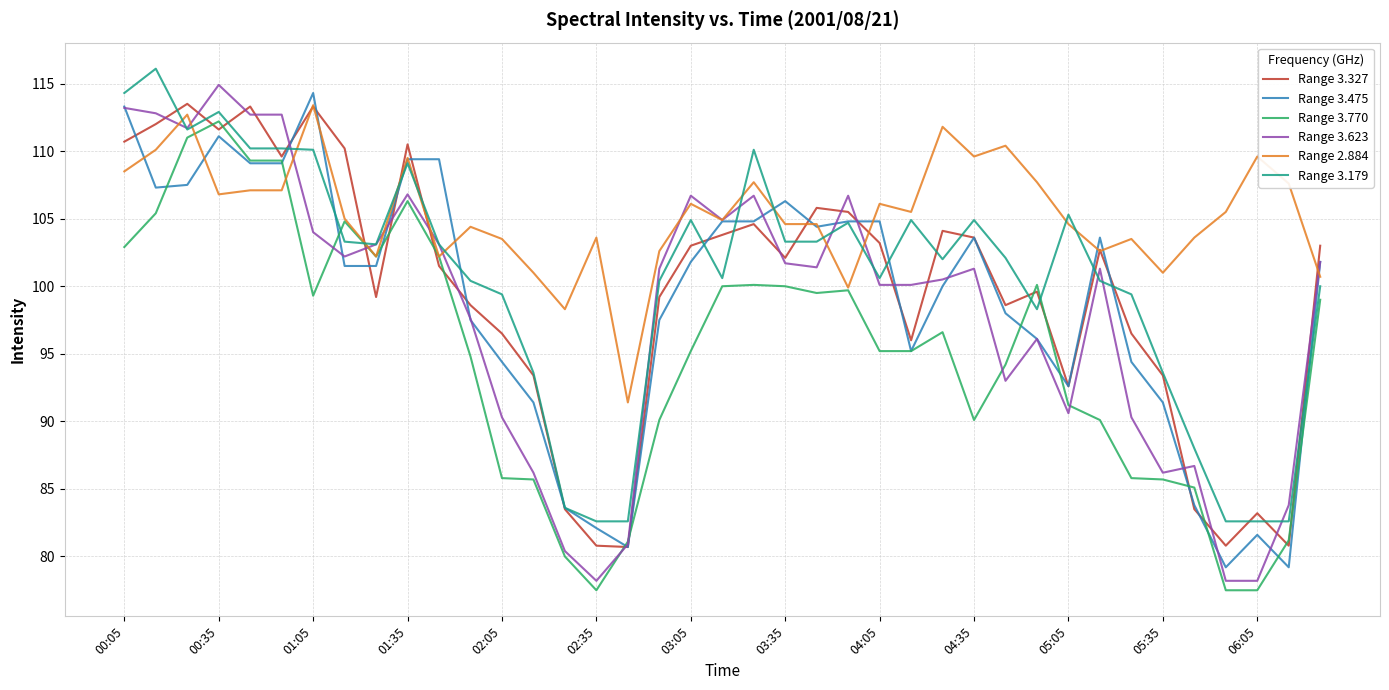

What is the highest value of the Range 3.179 series?

116.1